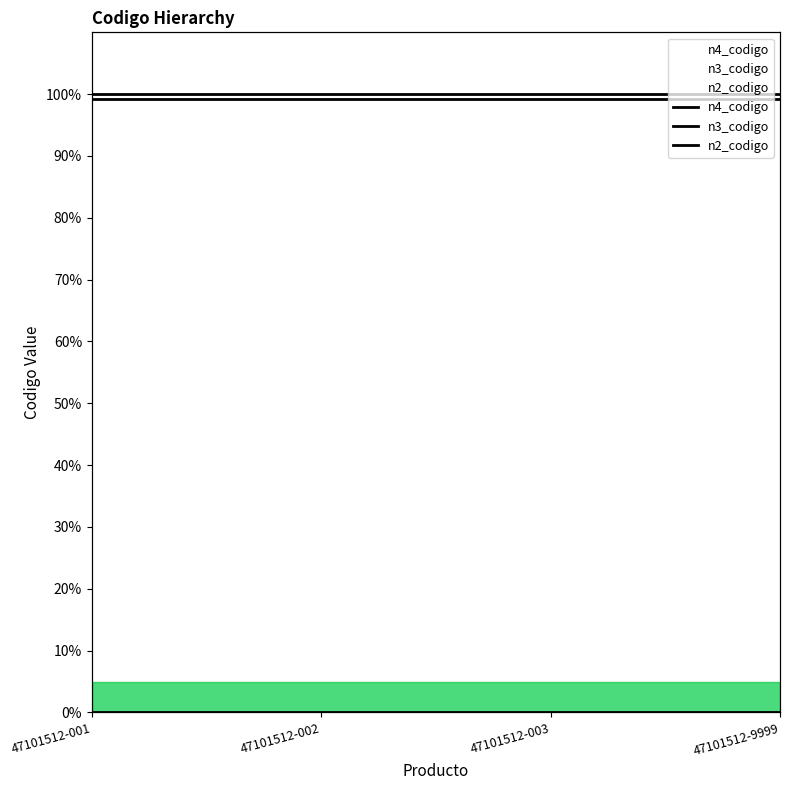

Rank the series at 47101512-001 from highest to lowest value.

n4_codigo, n3_codigo, n2_codigo